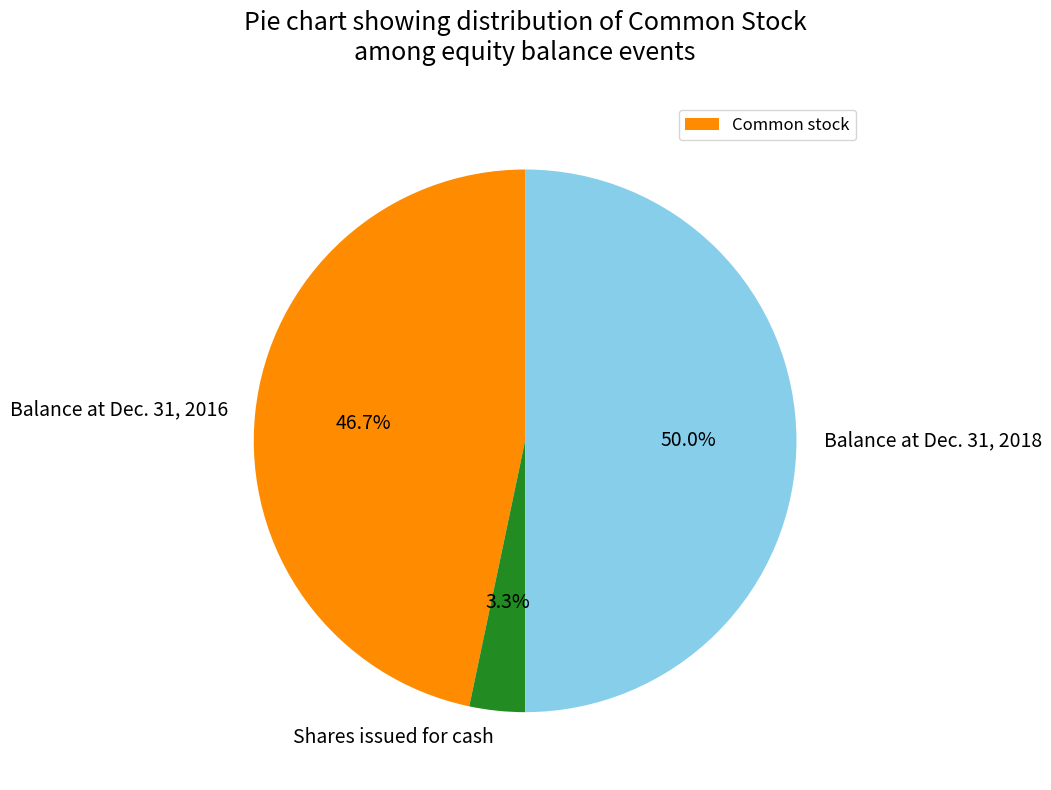

The Balance at Dec. 31, 2016 slice represents 47% of the pie. True or false?

True